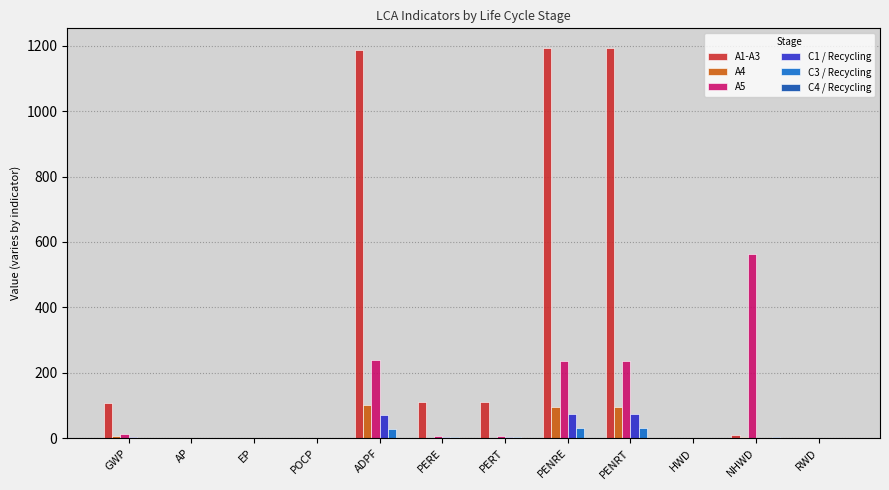

Are the bars grouped side by side (vs. stacked)?

Yes